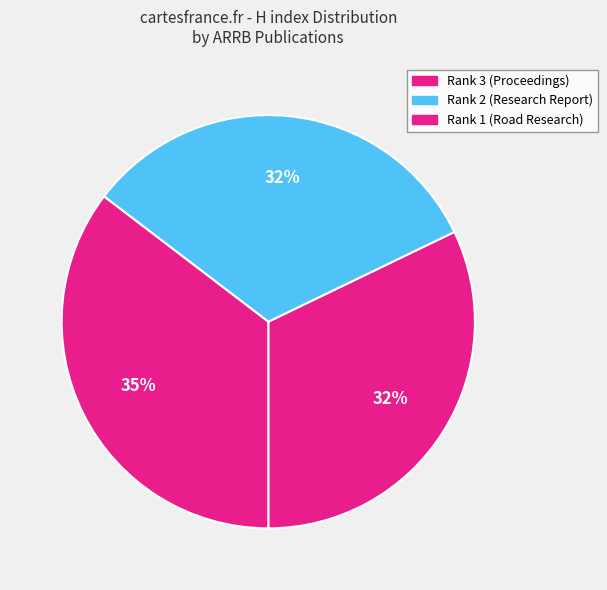

Rank the categories by value from highest to lowest.

Rank 1 (Australian Road Research Board), Rank 2 (Research Report ARR), Rank 3 (Proceedings - Conference)